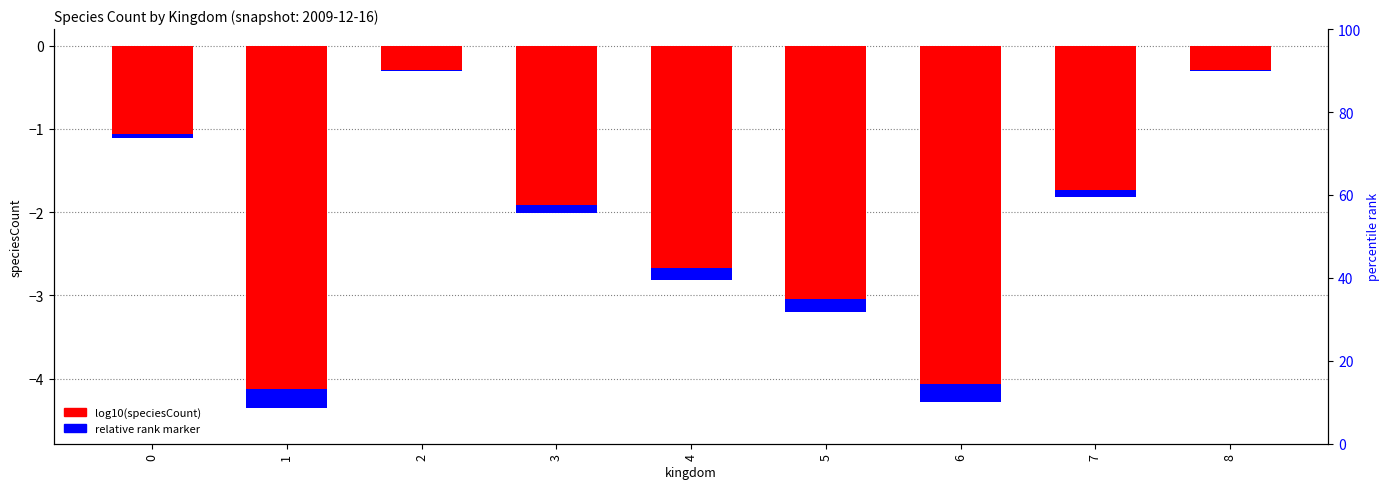

At which category is the sum across all series the highest?

2